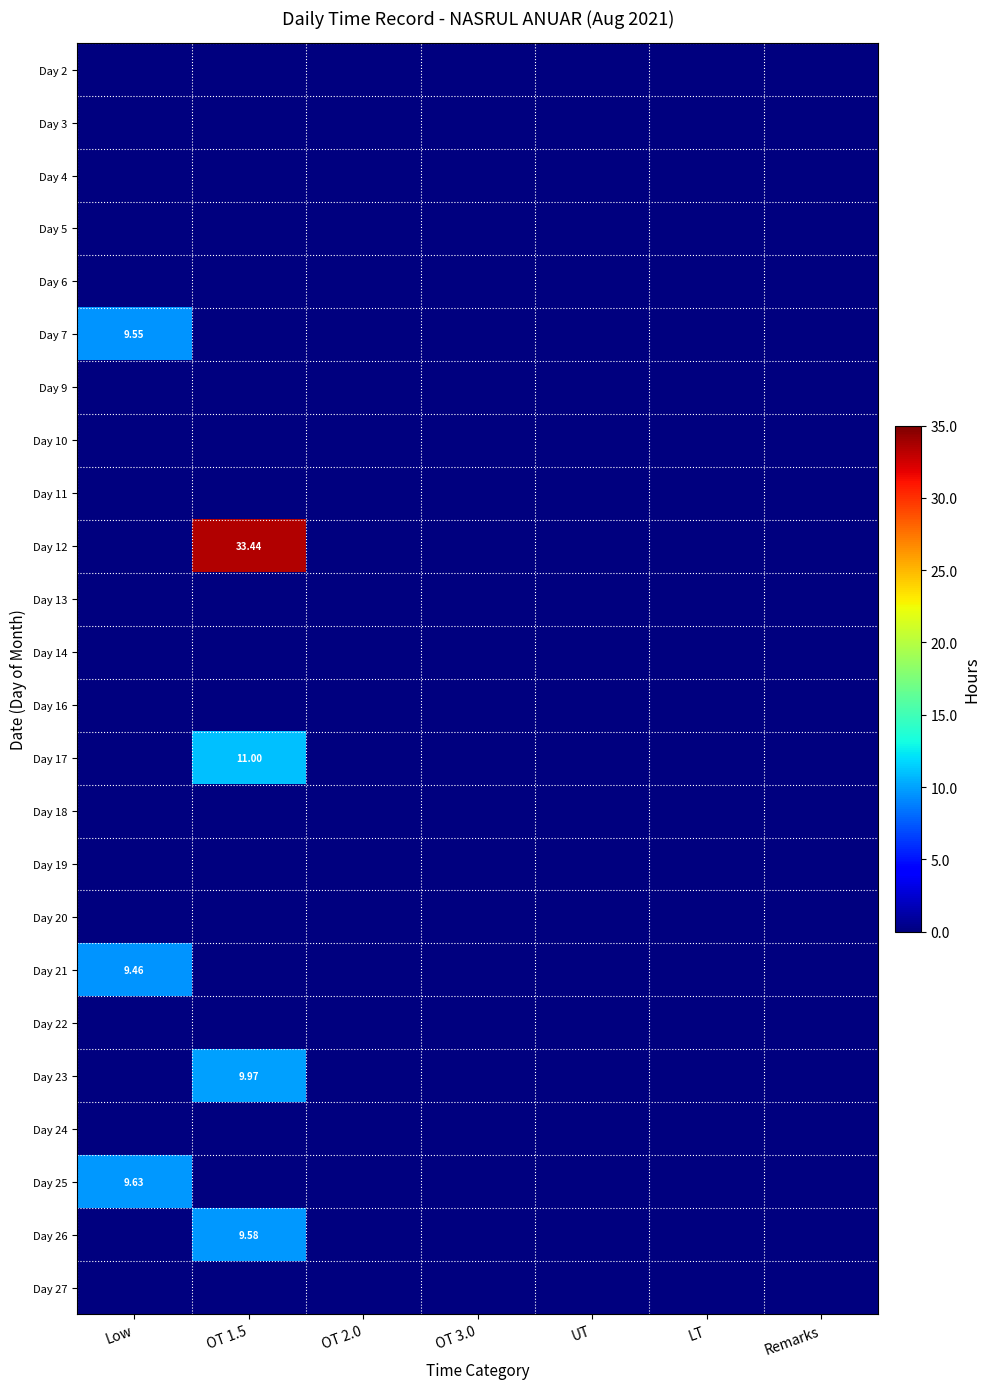

How many data points does each series have?

7